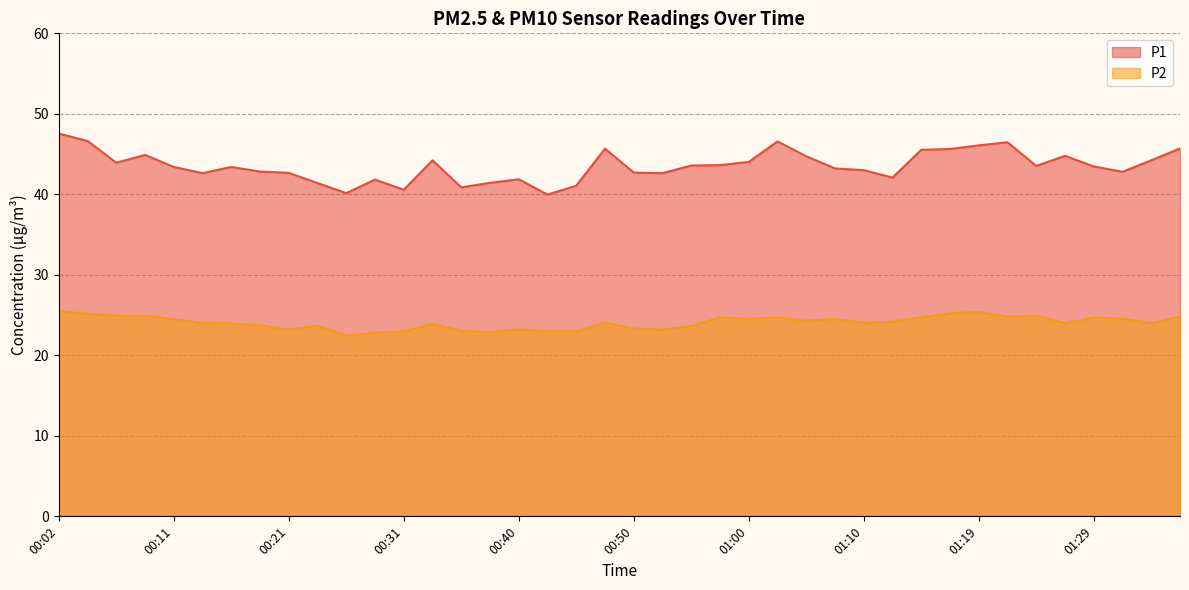

The P2 series shows 6.6 at 00:07. True or false?

False